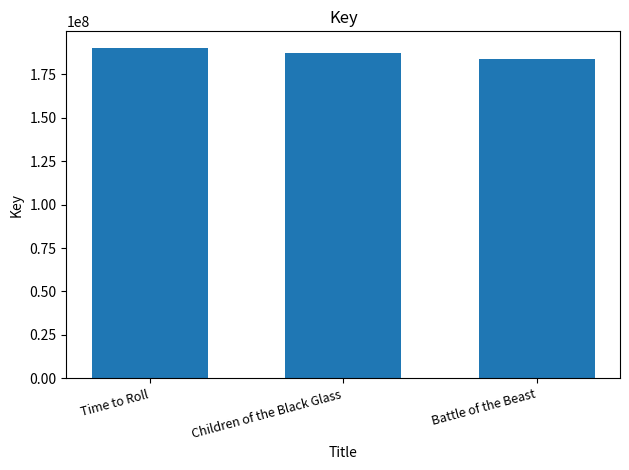

What is the label of the 3rd bar from the right?

Time to Roll